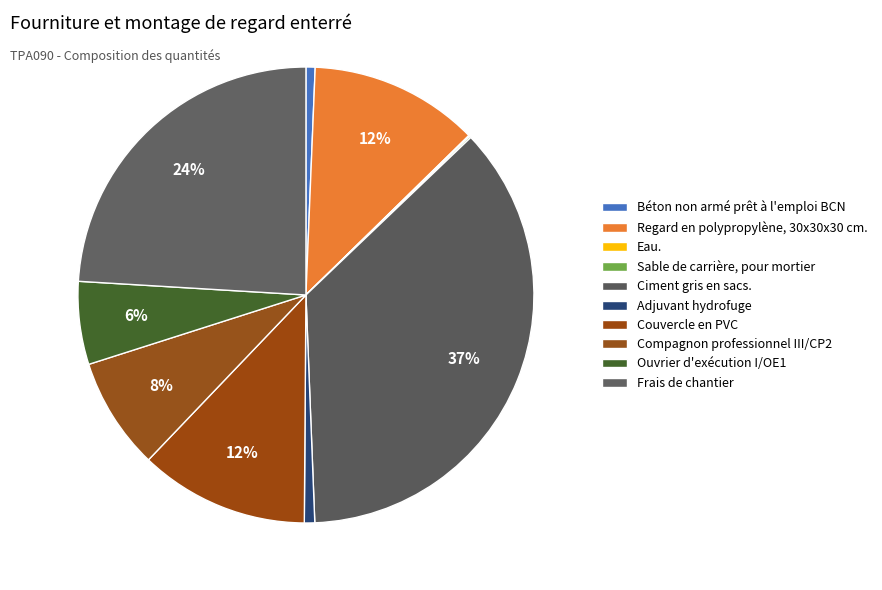

Is Eau. the majority of the pie?

No